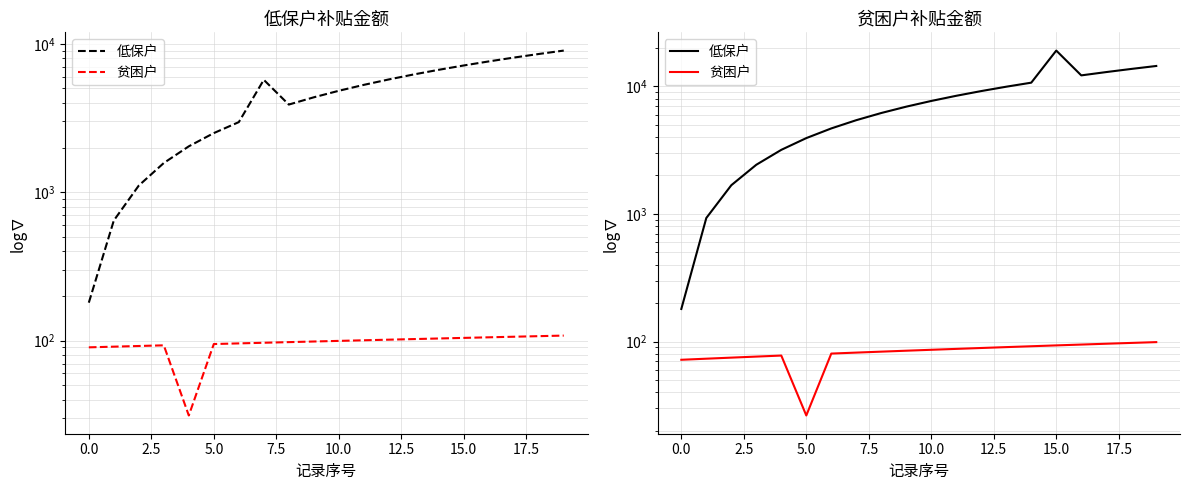

What is the spread (max minus min) of values at 7.5?

3096.0